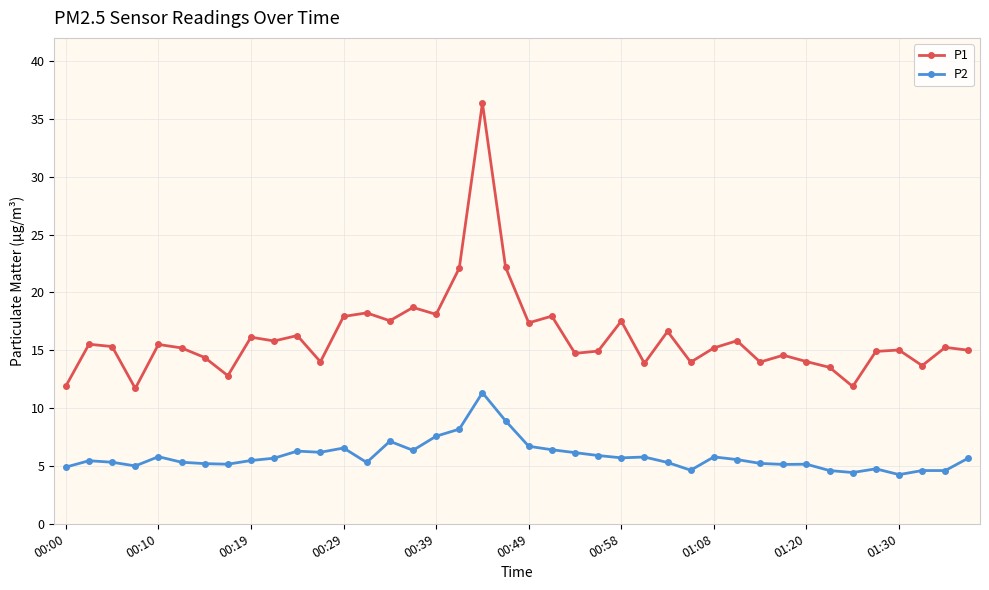

How many lines are shown in the chart?

2